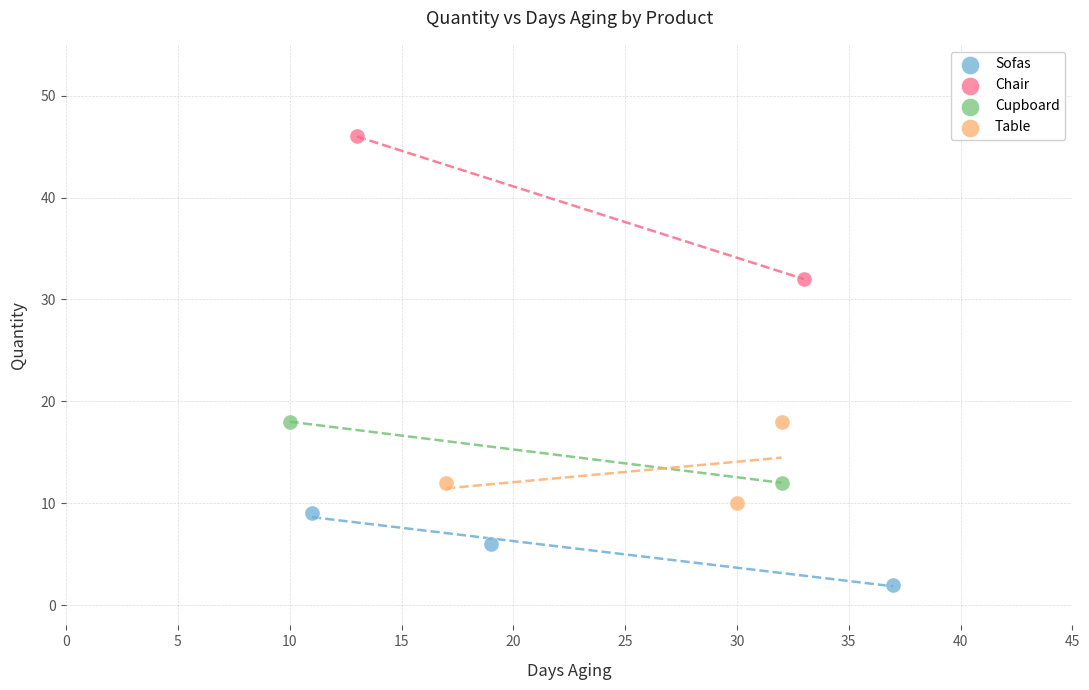

What are all the series names shown in the legend?

Sofas, Chair, Cupboard, Table